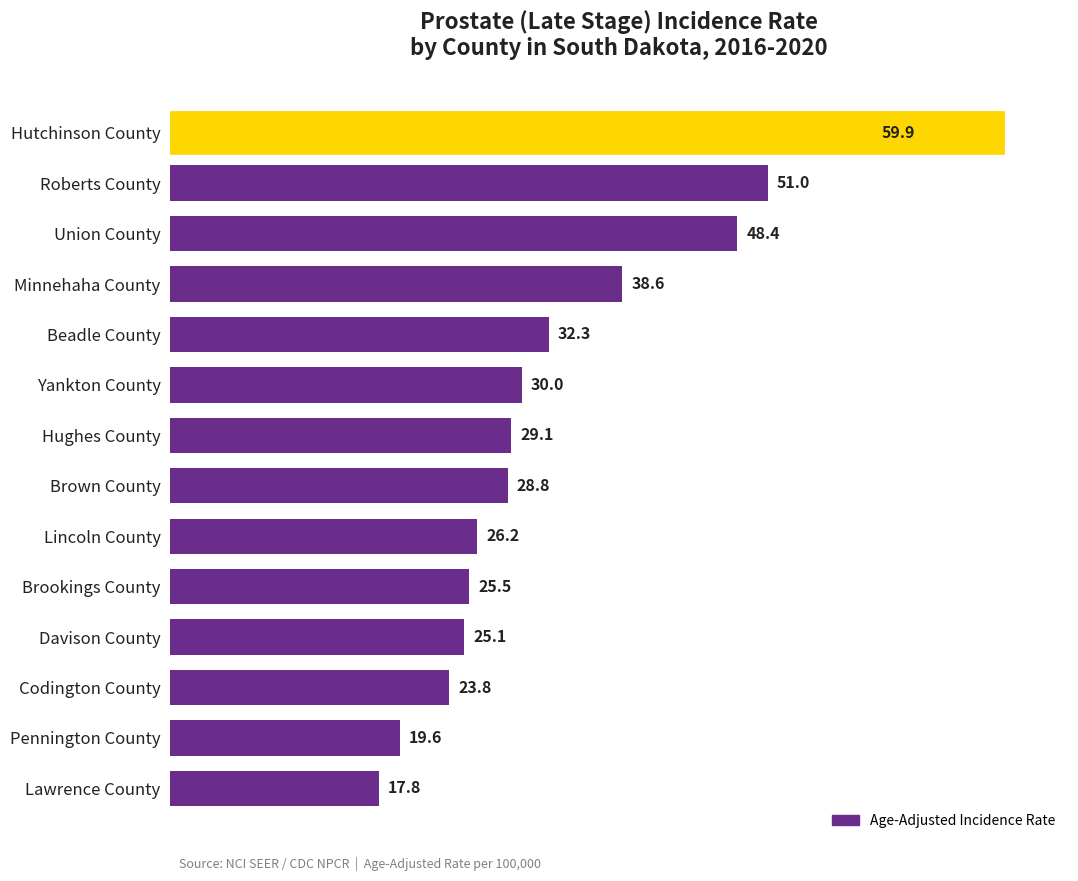

True or false: the data shows 101.0 at Hutchinson County.

False